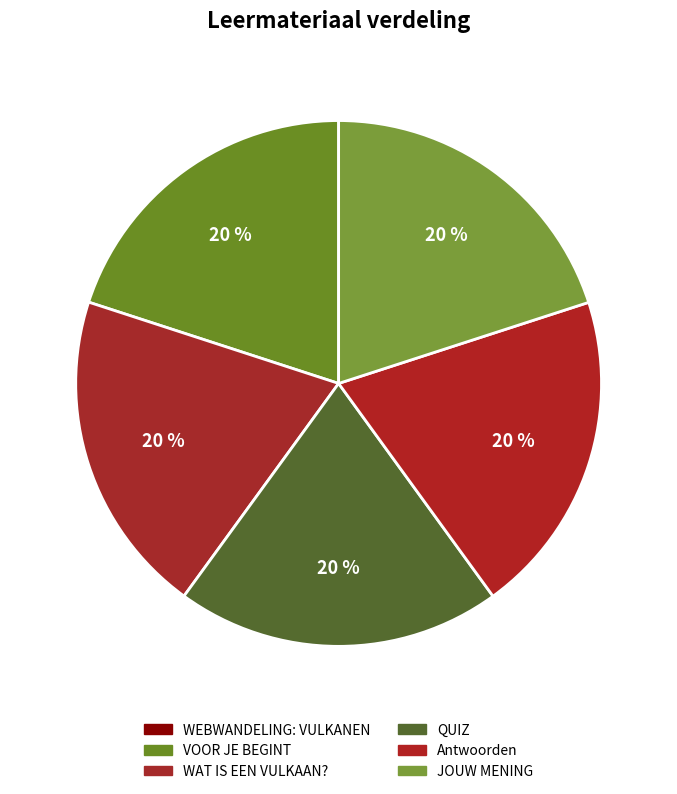

Which slice is the smallest?

WEBWANDELING: VULKANEN